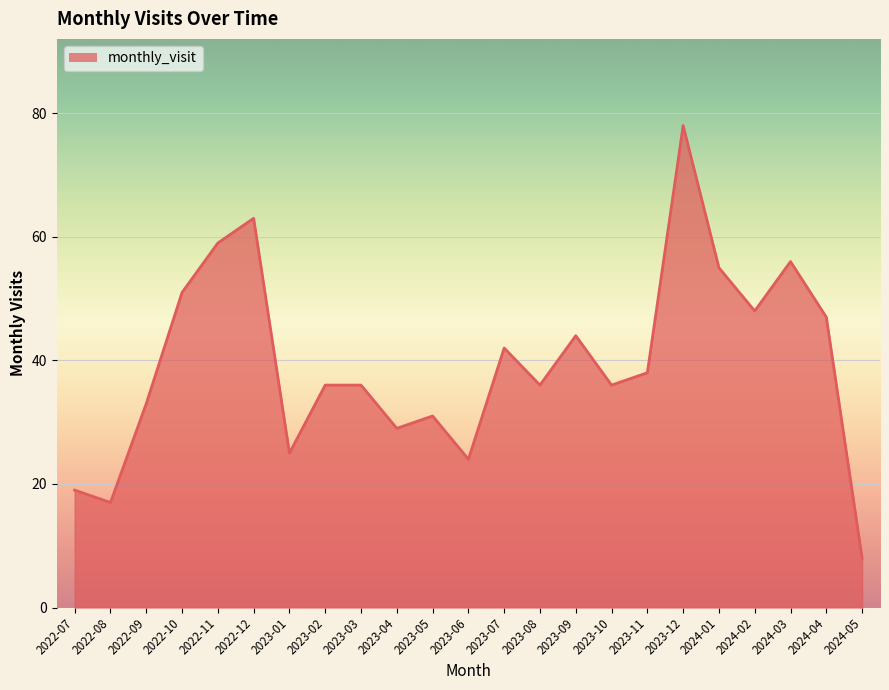

What position from the right is 2023-05?

13